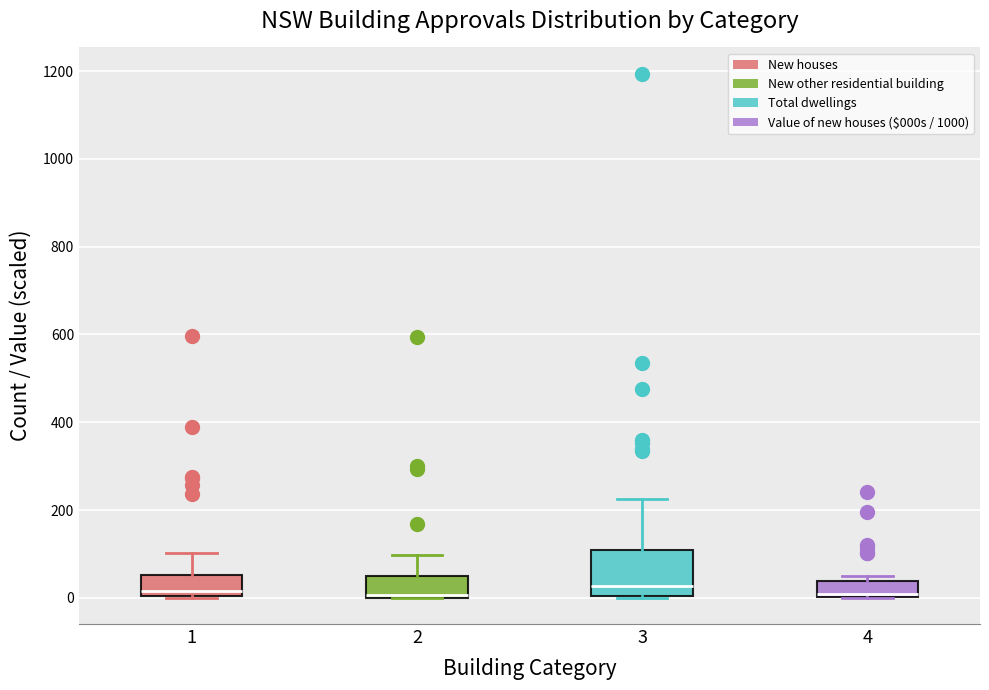

Where does the median line of the box at x = 3 sit on the y-axis? The values are not printed on the chart, so give them approximately, as read against the axis.

20